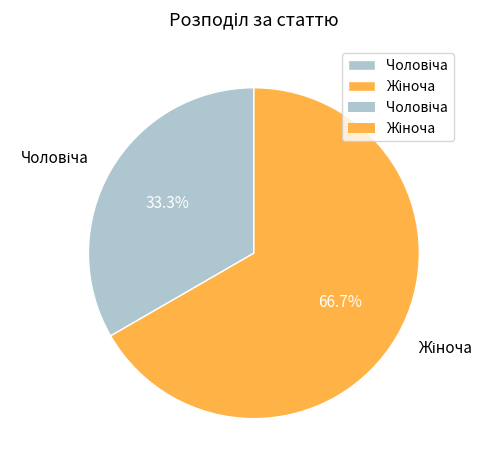

Does any single category account for the majority?

Yes